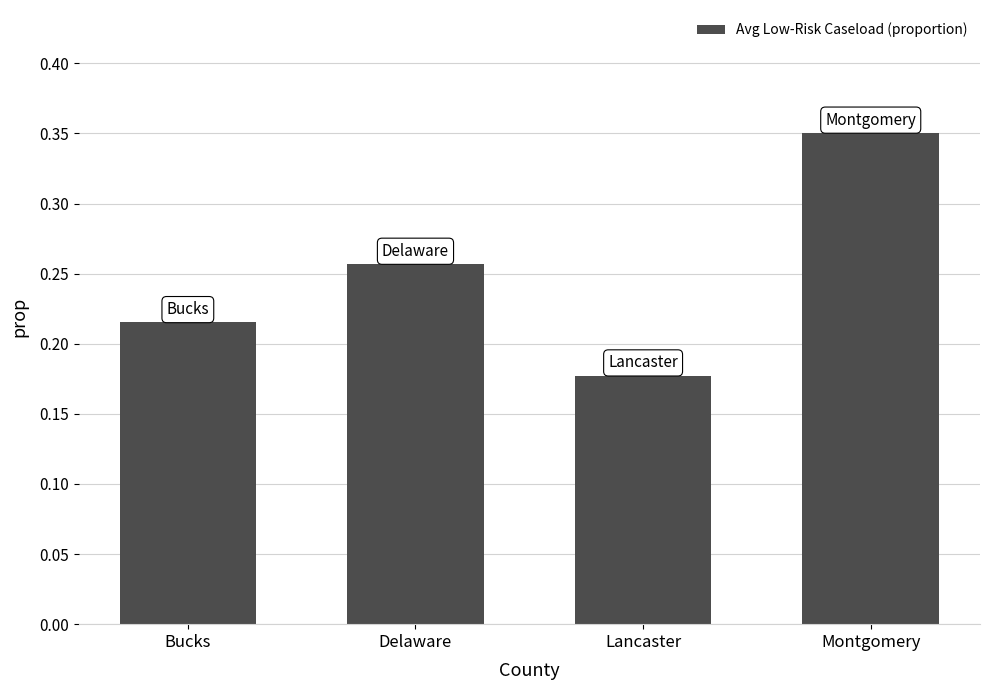

What is the label of the 2nd bar from the right?

Lancaster